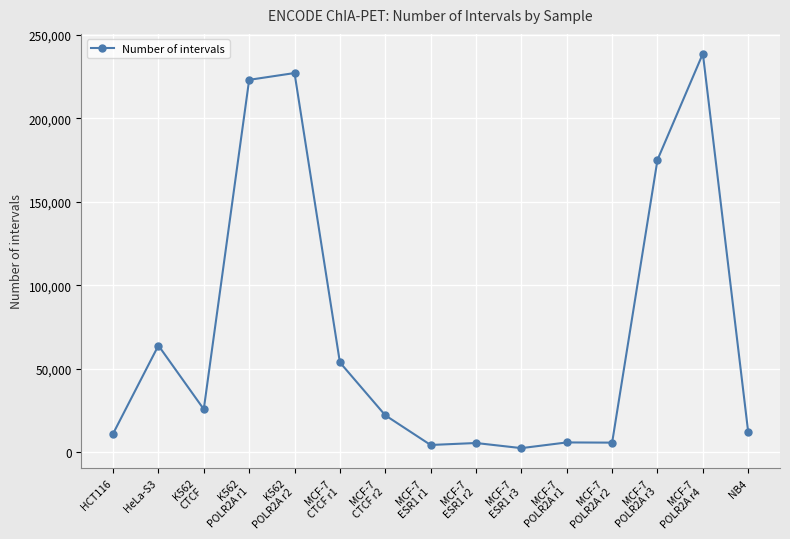

What is the minimum value shown in the chart?

2433